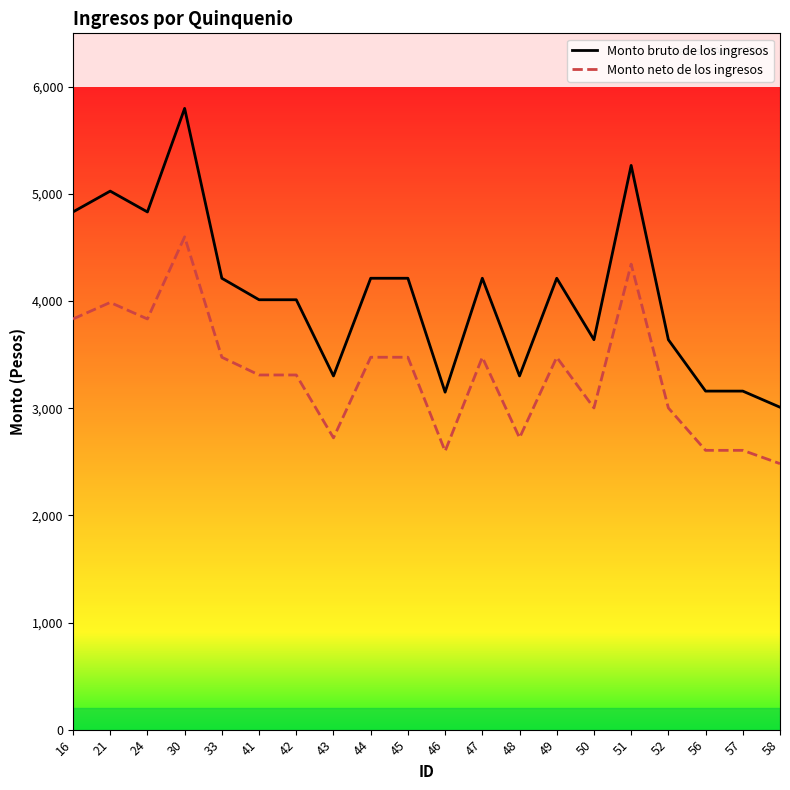

Which series has the widest spread of values?

Monto bruto de los ingresos